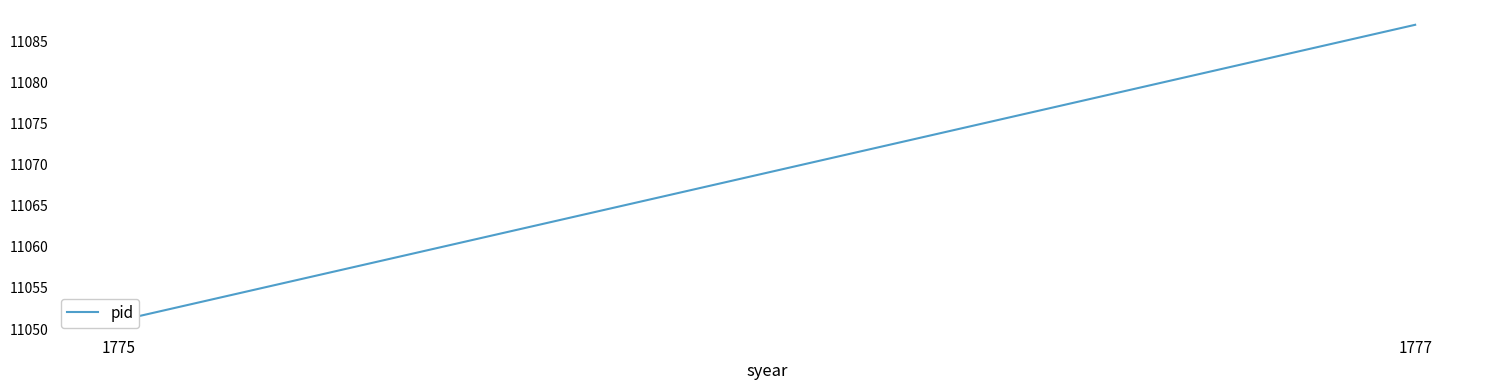

Reading left to right, extract all data points from this chart.

1775=11051	1777=11087